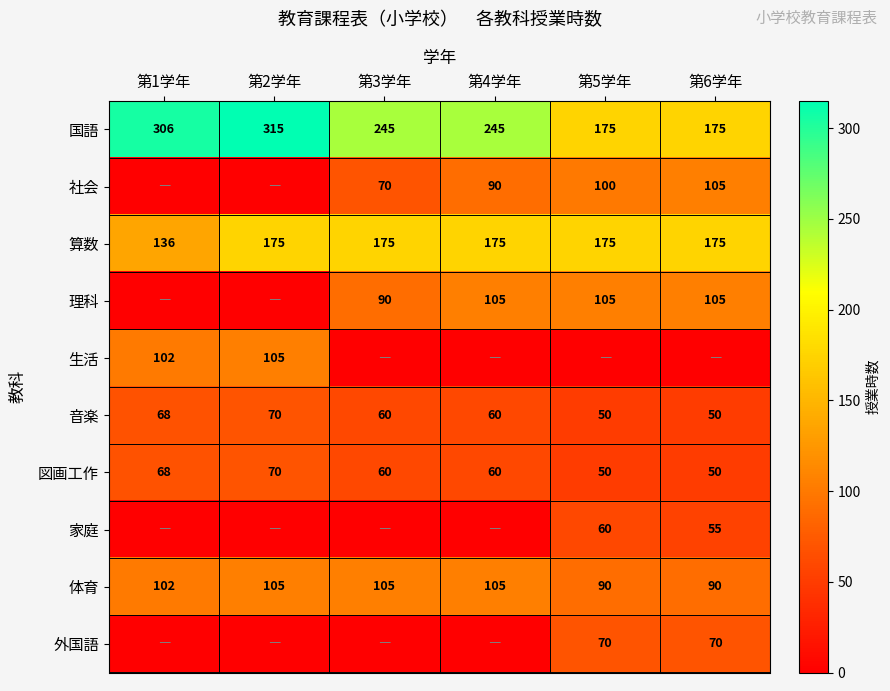

At which label does 国語 first exceed 245?

第1学年